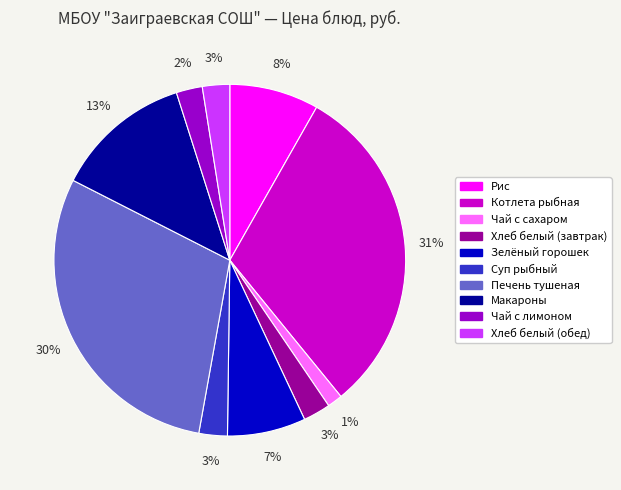

To the nearest percent, what percentage of the pie is Макароны?

13%